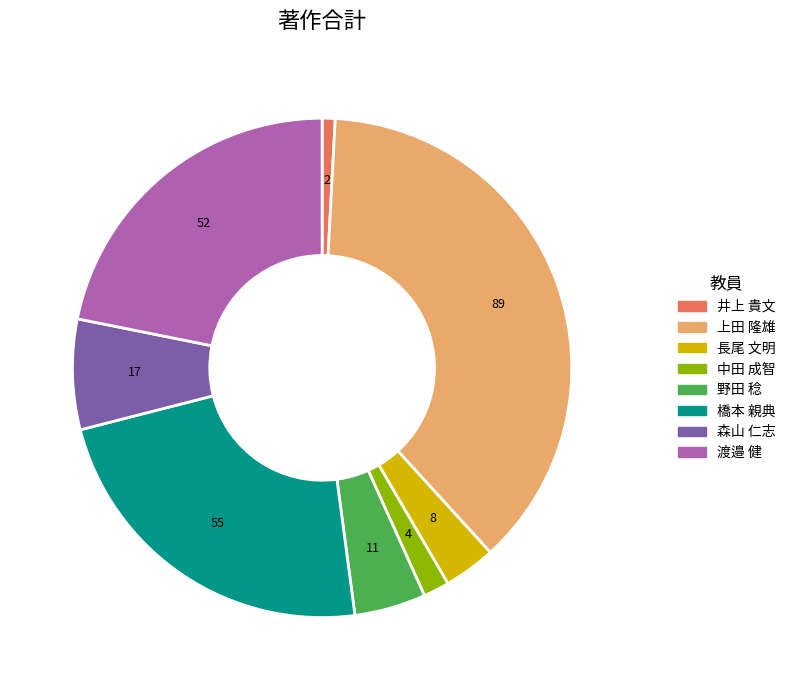

Is it true that 野田 稔 is 5% of the pie?

True